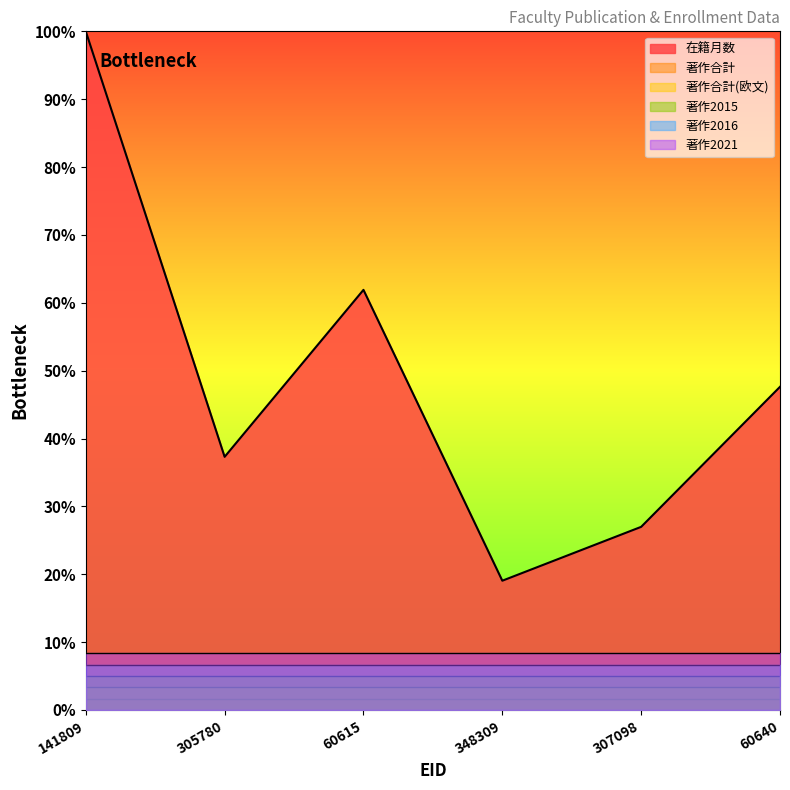

True or false: 著作2015 and 著作2016 intersect in this chart.

False